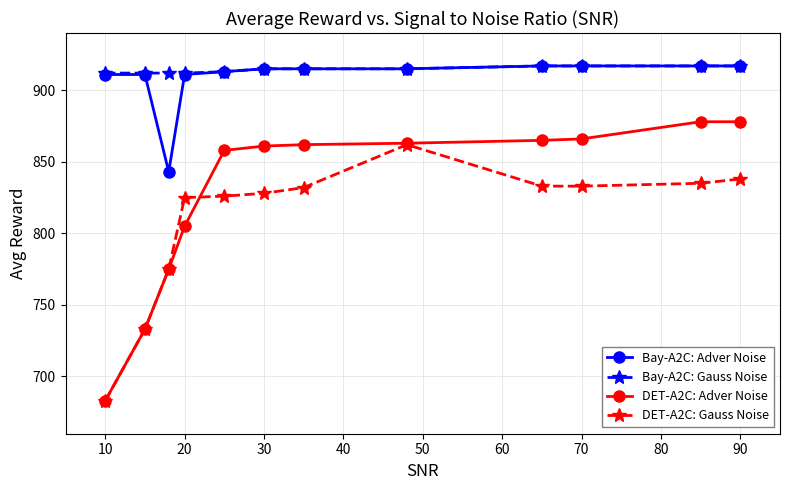

What is the highest value of the Bay-A2C: Gauss Noise series?

917